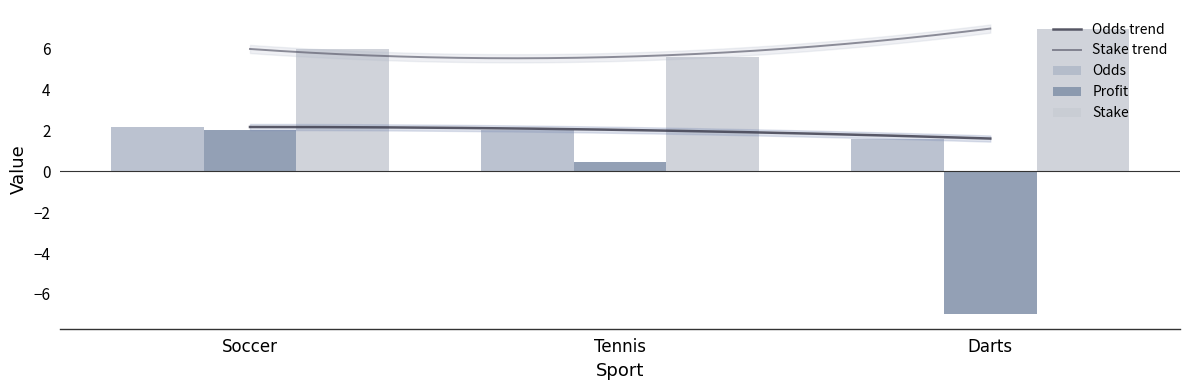

True or false: Stake trend and Odds trend intersect in this chart.

False